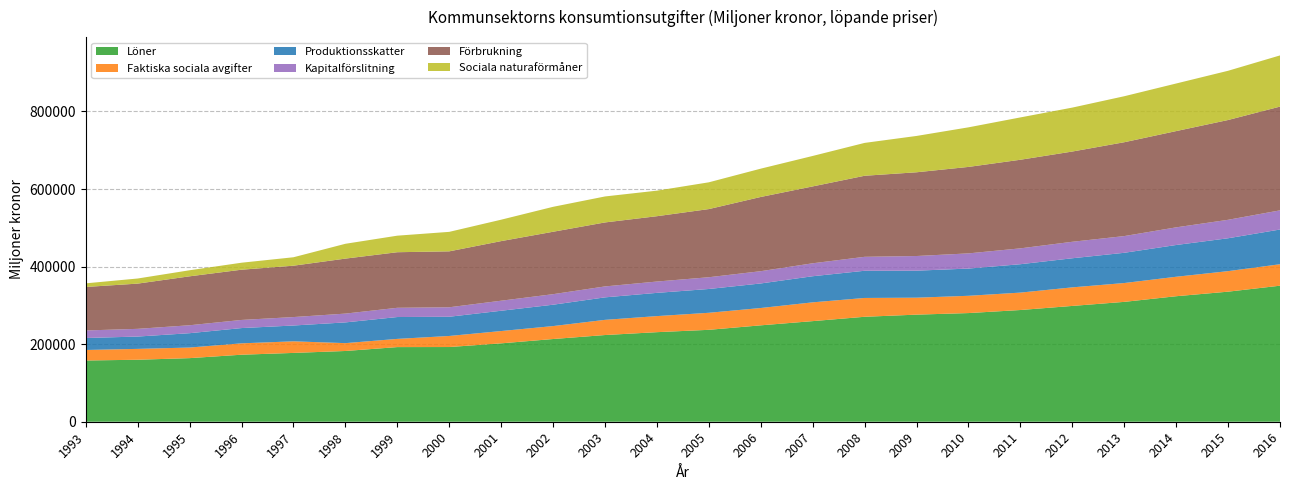

Reading left to right, transcribe all the data shown in this chart.

Löner: 1993=157892	1994=159845	1995=163979	1996=172805	1997=177435	1998=182415	1999=192445	2000=192620	2001=202127	2002=213263	2003=223536	2004=230931	2005=236981	2006=248565	2007=259416	2008=270614	2009=276137	2010=280178	2011=288057	2012=298593	2013=309051	2014=323603	2015=335369	2016=350759
Faktiska sociala avgifter: 1993=27125	1994=28000	1995=27324	1996=29349	1997=29902	1998=20236	1999=21163	2000=28509	2001=31716	2002=33384	2003=39152	2004=41431	2005=43939	2006=44670	2007=48437	2008=48526	2009=43726	2010=44541	2011=44895	2012=47873	2013=48578	2014=50201	2015=52917	2016=55342
Produktionsskatter: 1993=30878	1994=31791	1995=36994	1996=39354	1997=40787	1998=53457	1999=56353	2000=49568	2001=52321	2002=55080	2003=57992	2004=59920	2005=61367	2006=63303	2007=67310	2008=70141	2009=69647	2010=70192	2011=73190	2012=75036	2013=77958	2014=81892	2015=84785	2016=89541
Kapitalförslitning: 1993=19441	1994=19869	1995=20475	1996=20943	1997=21757	1998=22688	1999=23825	2000=24419	2001=25887	2002=27165	2003=28208	2004=29205	2005=30291	2006=31635	2007=33374	2008=35927	2009=37778	2010=39158	2011=40899	2012=42485	2013=43089	2014=45495	2015=47578	2016=49390
Förbrukning: 1993=112166	1994=116631	1995=126178	1996=129557	1997=132457	1998=141808	1999=143299	2000=144219	2001=153679	2002=160955	2003=164986	2004=168466	2005=175746	2006=191397	2007=198235	2008=209004	2009=215924	2010=222958	2011=228472	2012=232707	2013=241983	2014=248204	2015=257327	2016=267508
Sociala naturaförmåner: 1993=9306	1994=13169	1995=15613	1996=18018	1997=21742	1998=38211	1999=42659	2000=50231	2001=55214	2002=64285	2003=66977	2004=65876	2005=69021	2006=72989	2007=78524	2008=84729	2009=93668	2010=102039	2011=109152	2012=113285	2013=118592	2014=122707	2015=126932	2016=131960